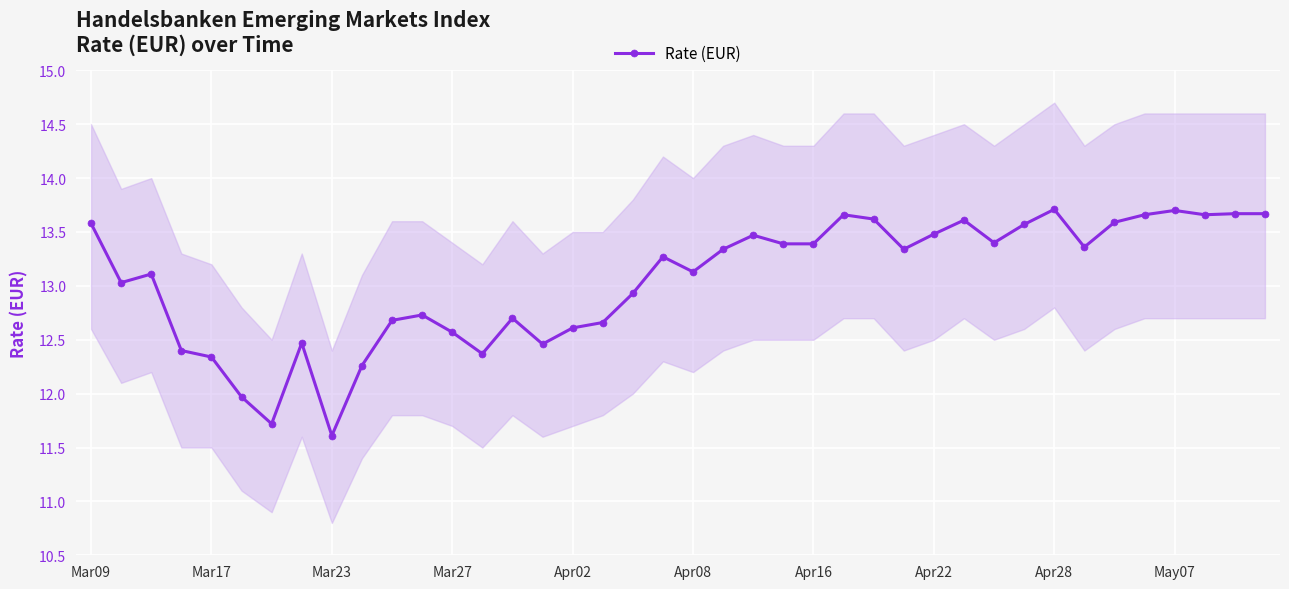

What is the value of the 22nd point from the left?

13.3